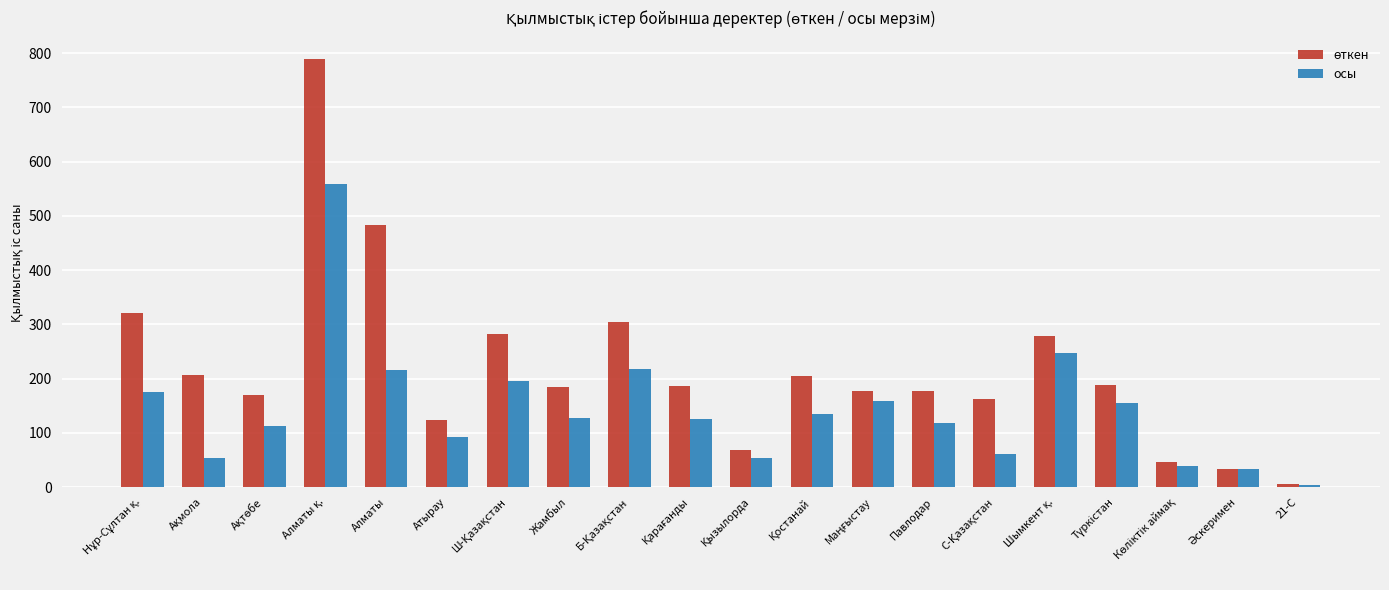

At how many categories does at least one series exceed 787?

1